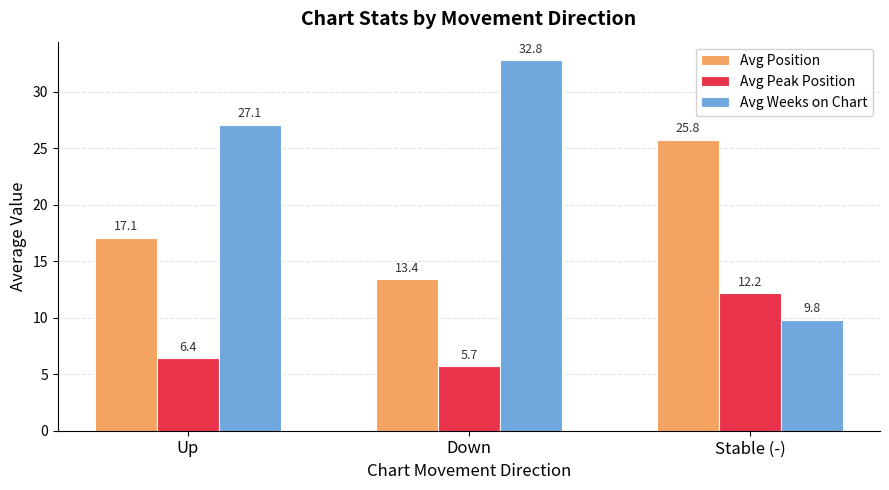

How many data points does each series have?

3